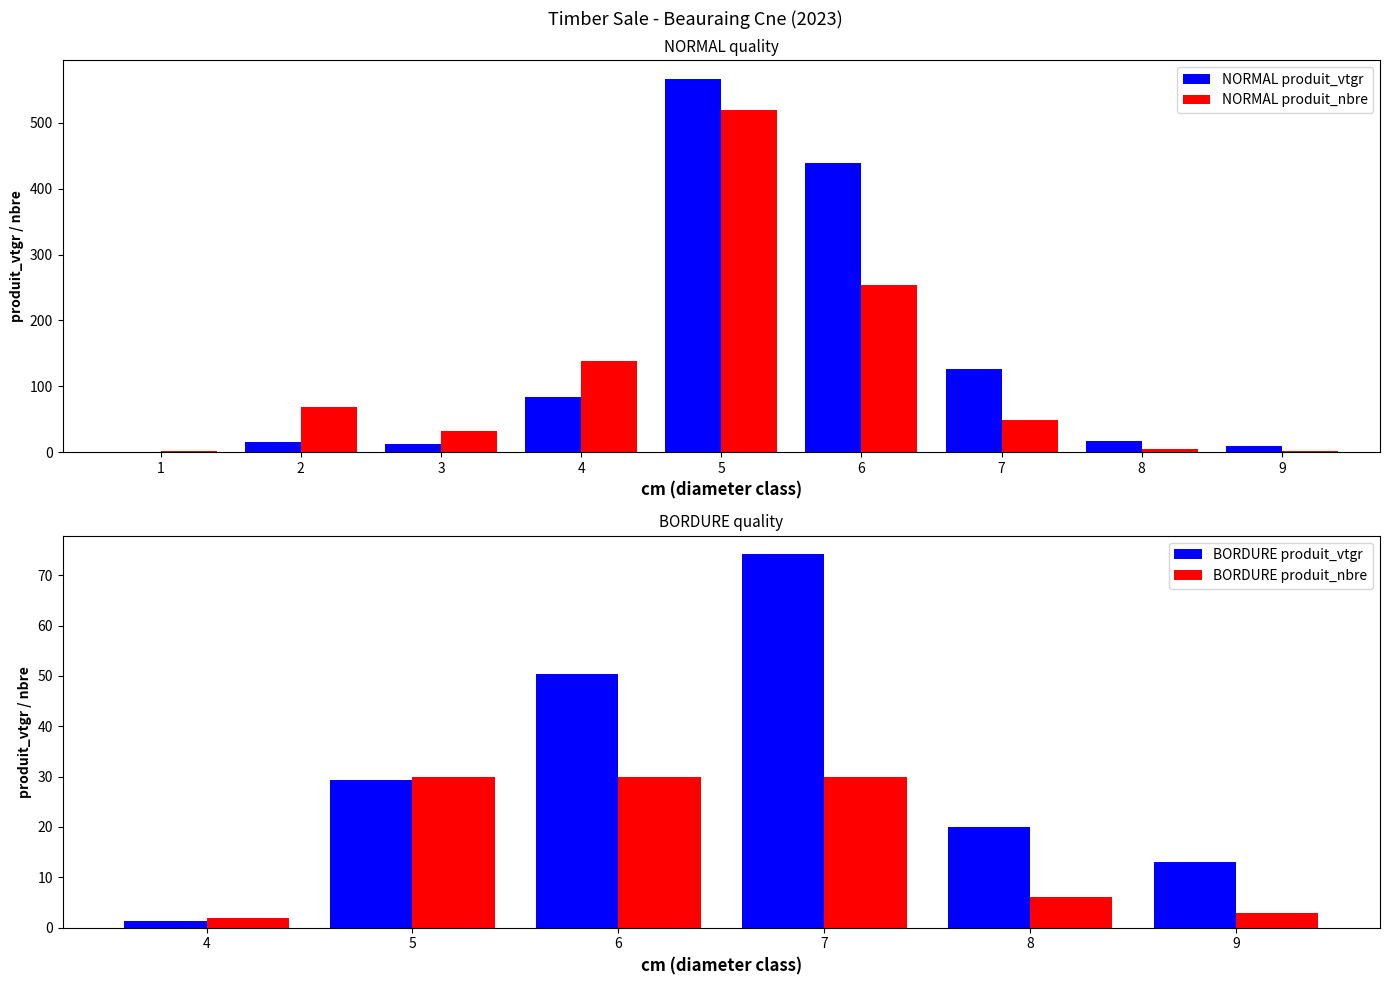

At which label does produit_vtgr reach its minimum?

1